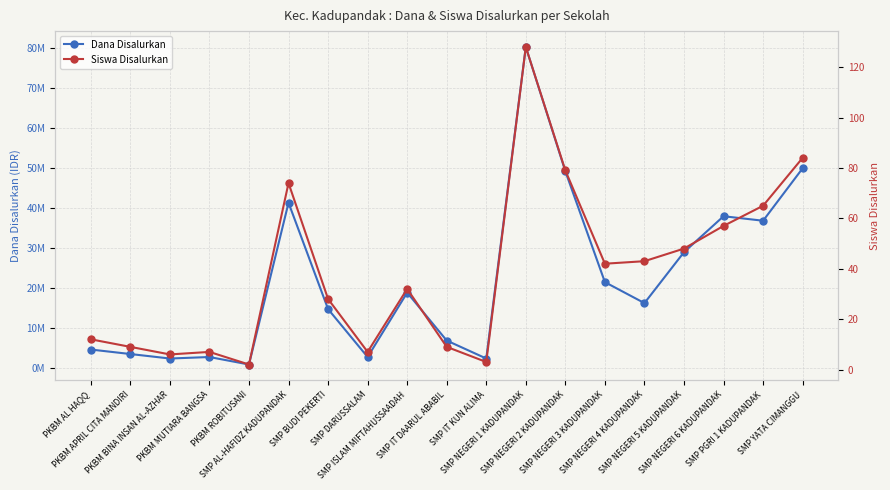

At which label does Siswa Disalurkan reach its peak?

SMP NEGERI 1 KADUPANDAK